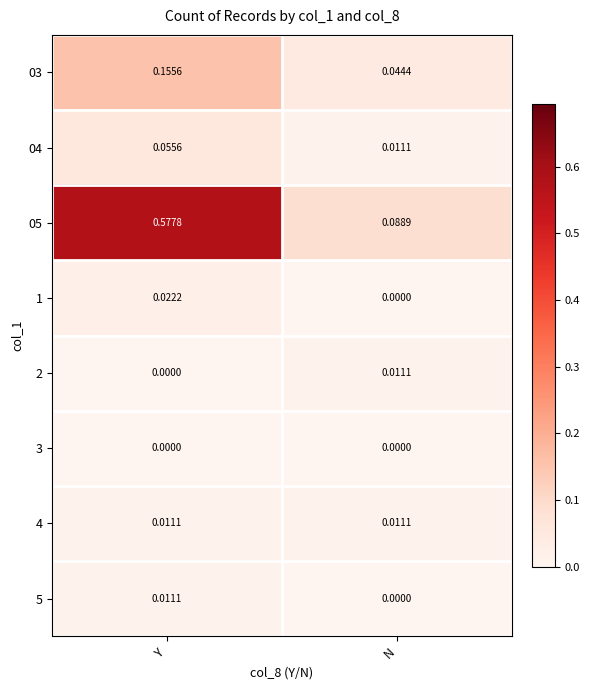

Which series has the largest range (max minus min)?

05